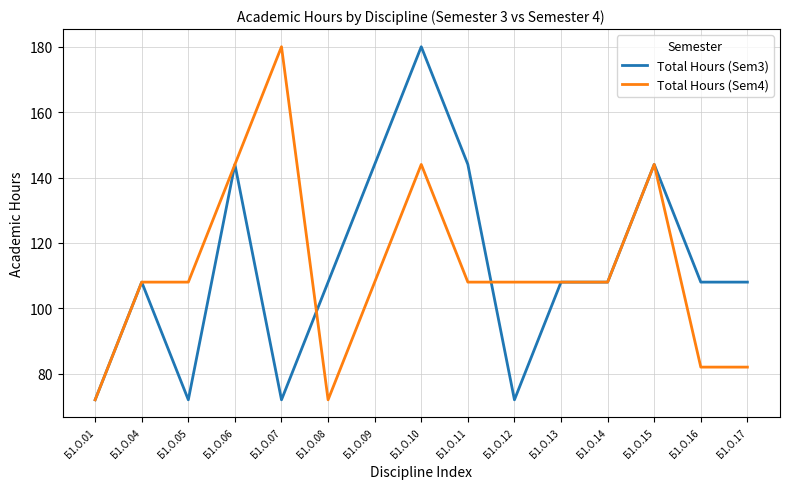

Is it true that Total Hours (Sem4) equals 162 at Б1.О.04?

False